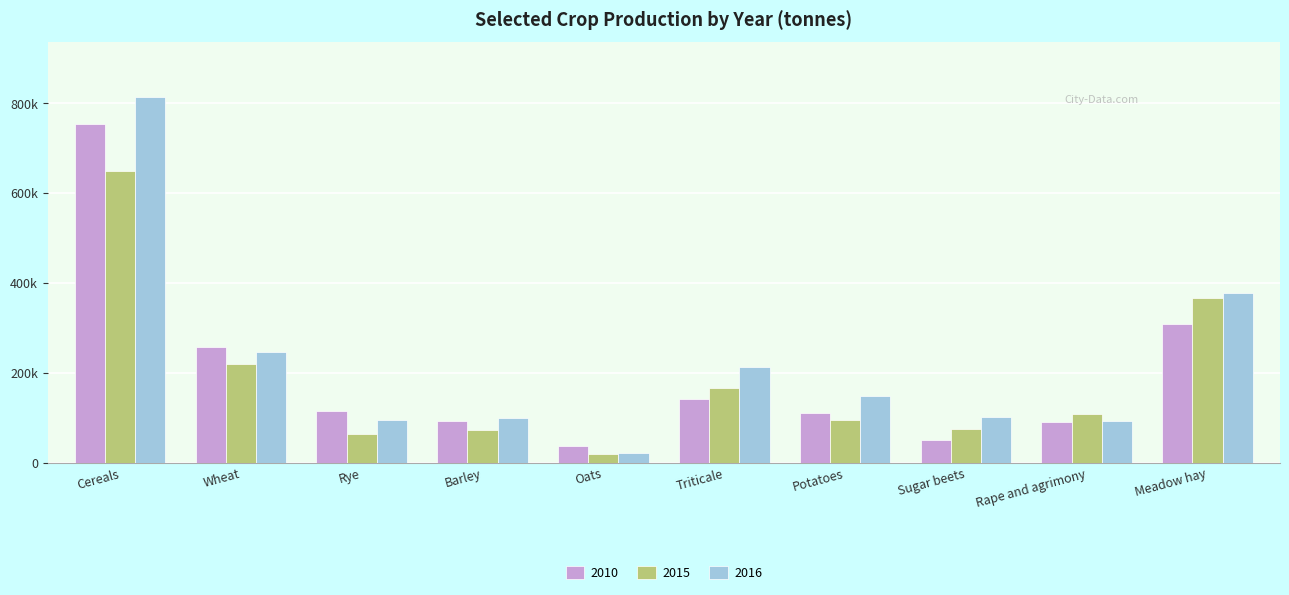

What position from the right is Oats?

6